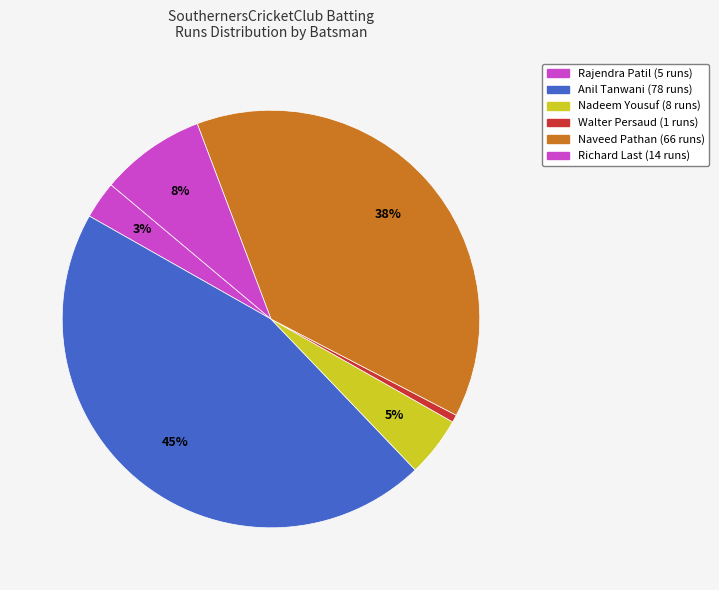

What is the largest slice in the pie chart?

Anil Tanwani